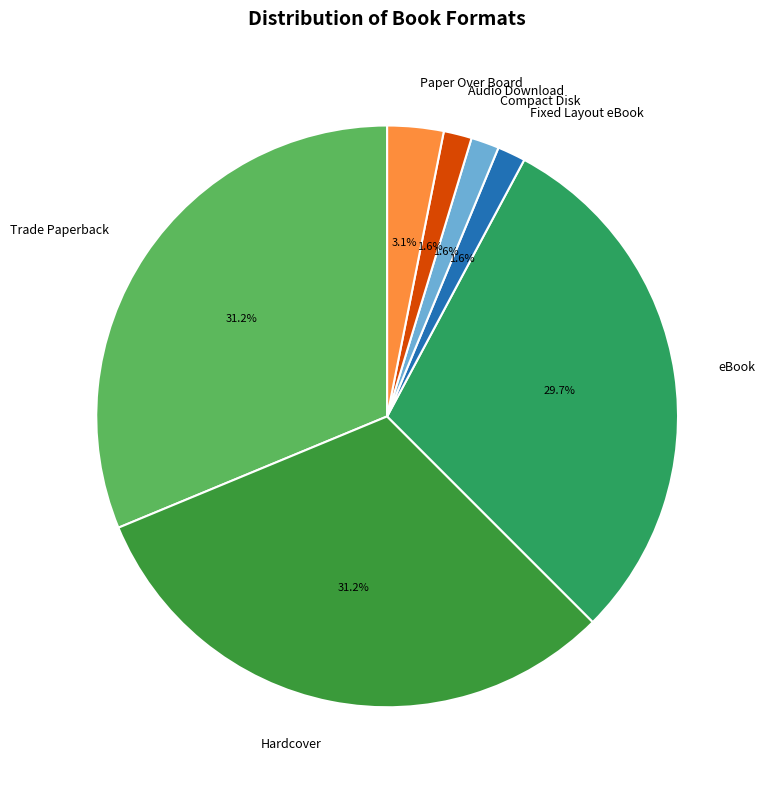

Do Paper Over Board and Fixed Layout eBook together represent more than half of the pie?

No